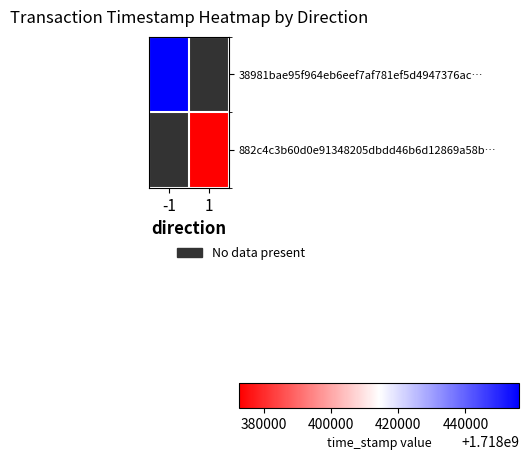

Rank the categories by 882c4c3b60d0e91348205dbdd46b6d12869a58b… value from highest to lowest.

-1, 1